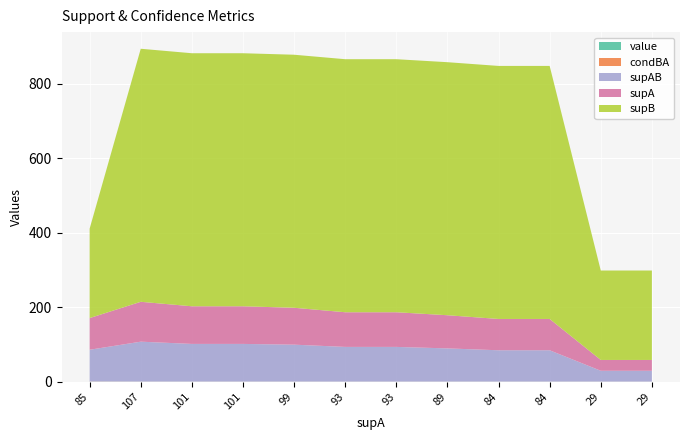

Reading left to right, extract all data points from this chart.

value: 0.3	0.1	0.1	0.1	0.1	0.1	0.1	0.1	0.1	0.1	0.1	0.1
condBA: 0.4	0.2	0.1	0.1	0.1	0.1	0.1	0.1	0.1	0.1	0.1	0.1
supAB: 85.0	107.0	101.0	101.0	99.0	93.0	93.0	89.0	84.0	84.0	29.0	29.0
supA: 85.0	107.0	101.0	101.0	99.0	93.0	93.0	89.0	84.0	84.0	29.0	29.0
supB: 240.0	679.0	679.0	679.0	679.0	679.0	679.0	679.0	679.0	679.0	240.0	240.0